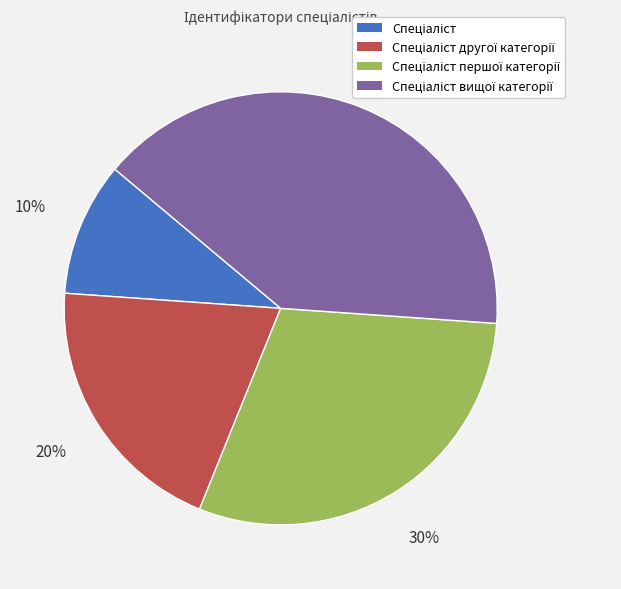

Is there a majority slice in this chart?

No